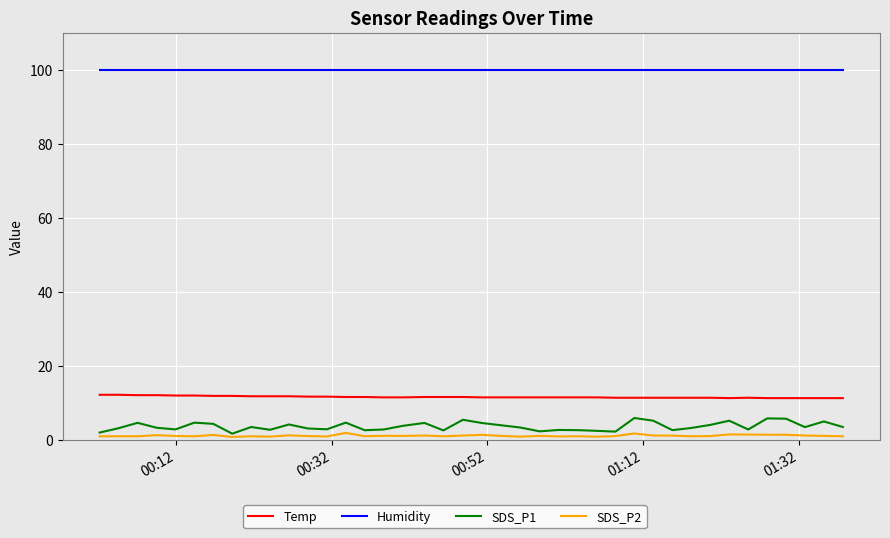

Which series has the largest range (max minus min)?

SDS_P1